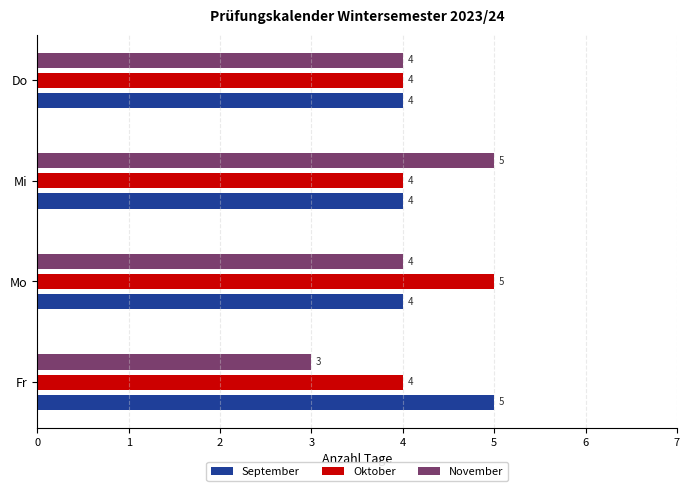

Which series has the largest range (max minus min)?

November